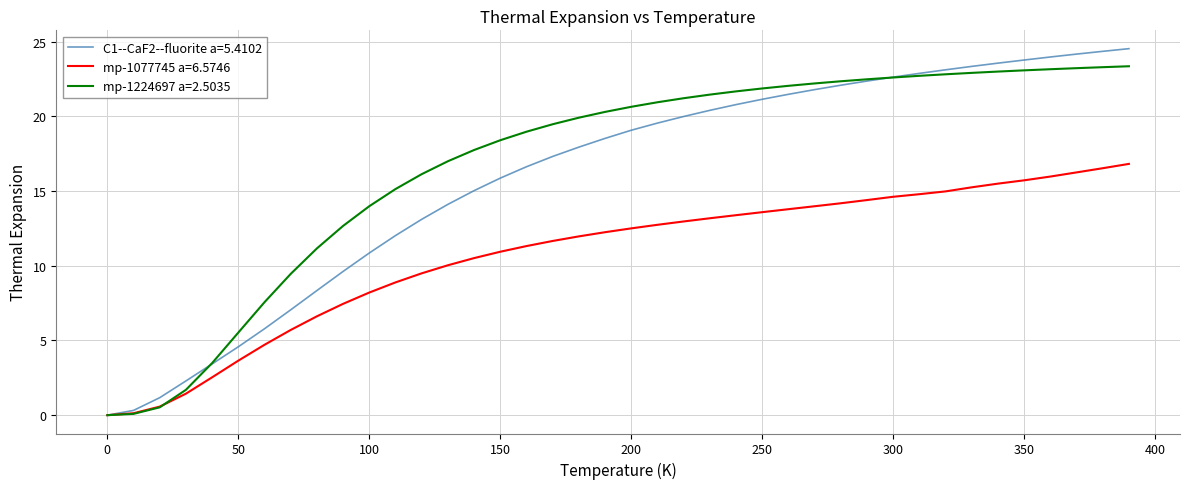

Which series has the widest spread of values?

C1--CaF2--fluorite a=5.4102